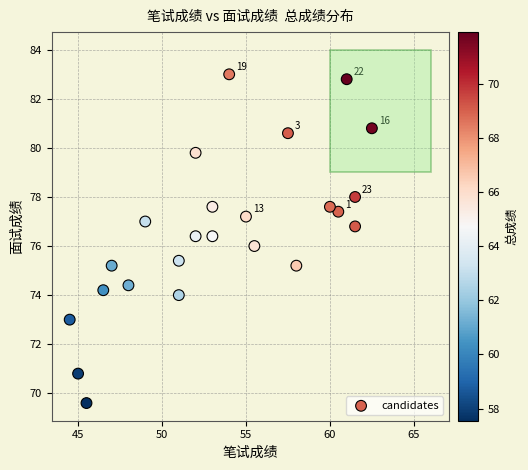

What is the range of X values (max minus min)?

18.0